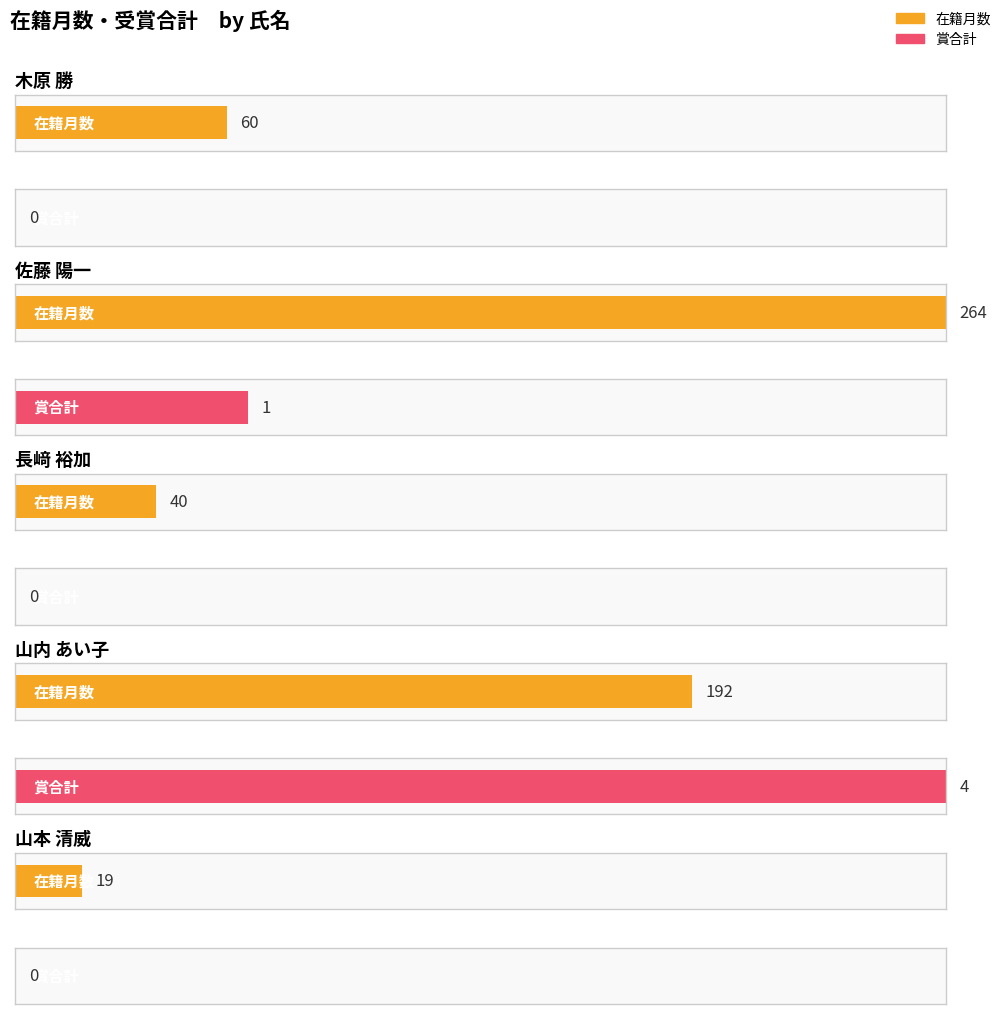

Which label corresponds to the largest value in the chart?

佐藤 陽一